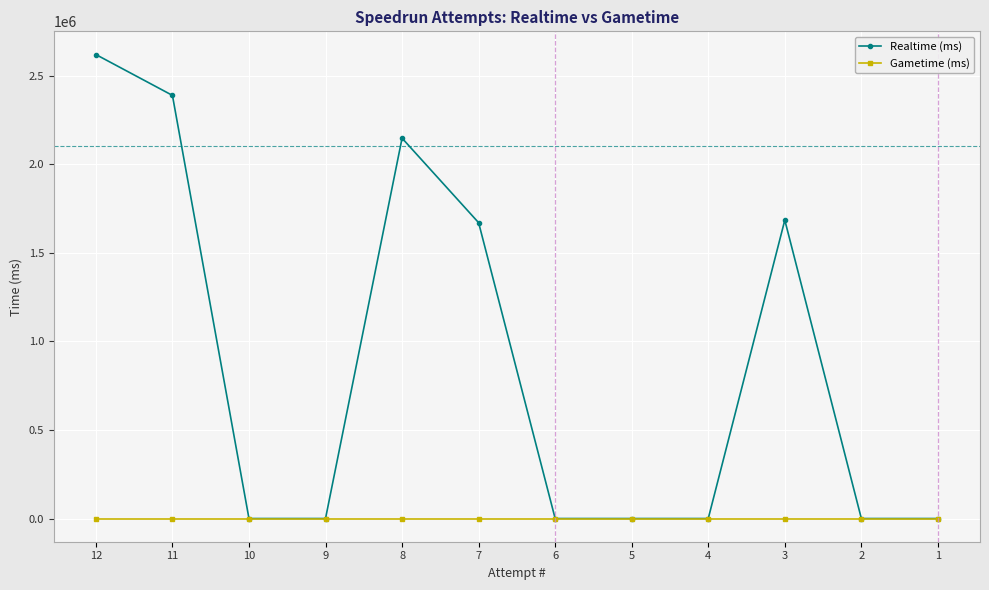

List the series in order of their overall mean, lowest first.

Gametime (ms), Realtime (ms)